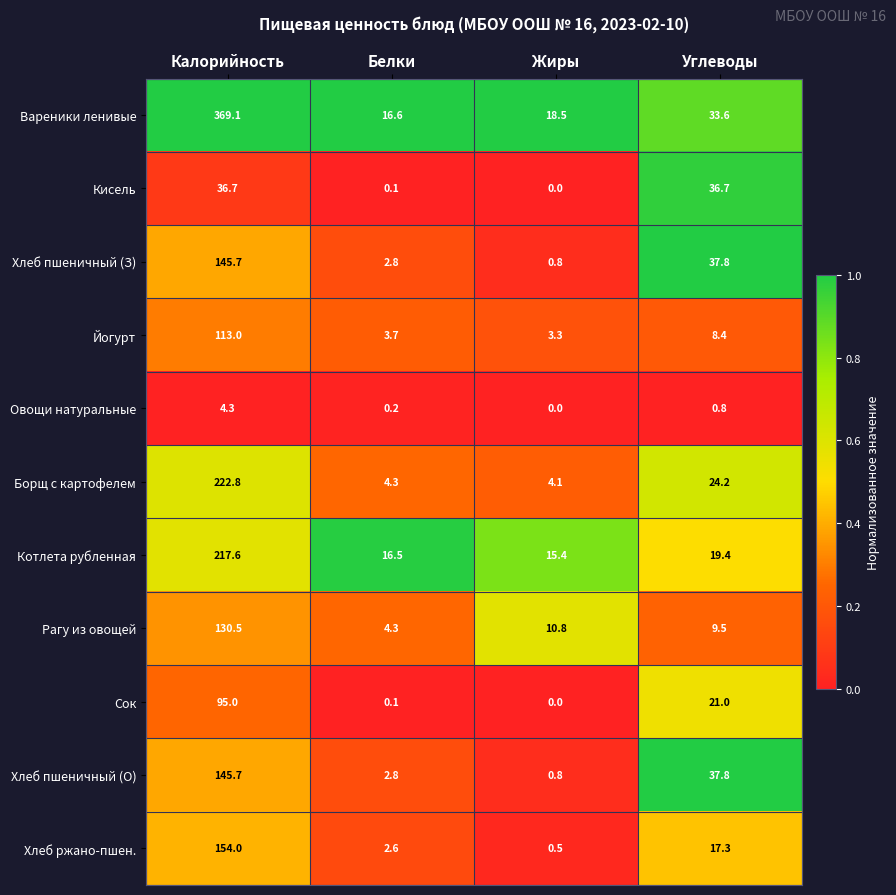

Which category has the lowest value across all series?

Жиры